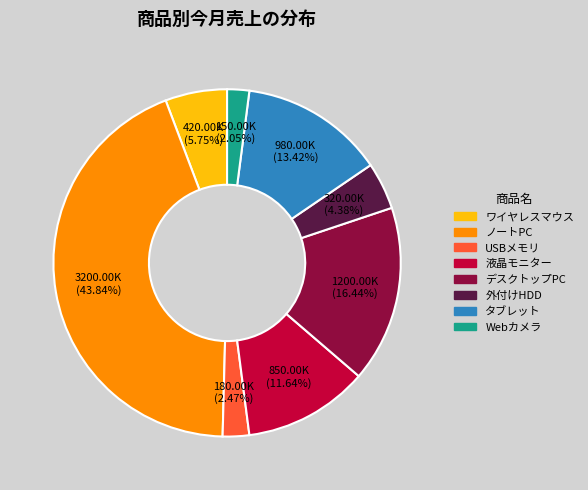

Between 外付けHDD and デスクトップPC, which is larger?

デスクトップPC